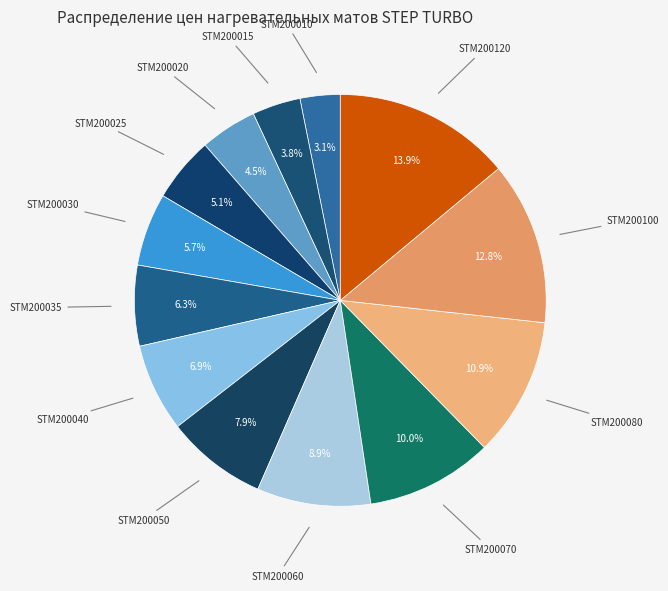

Rank the categories by value from highest to lowest.

STM200120, STM200100, STM200080, STM200070, STM200060, STM200050, STM200040, STM200035, STM200030, STM200025, STM200020, STM200015, STM200010